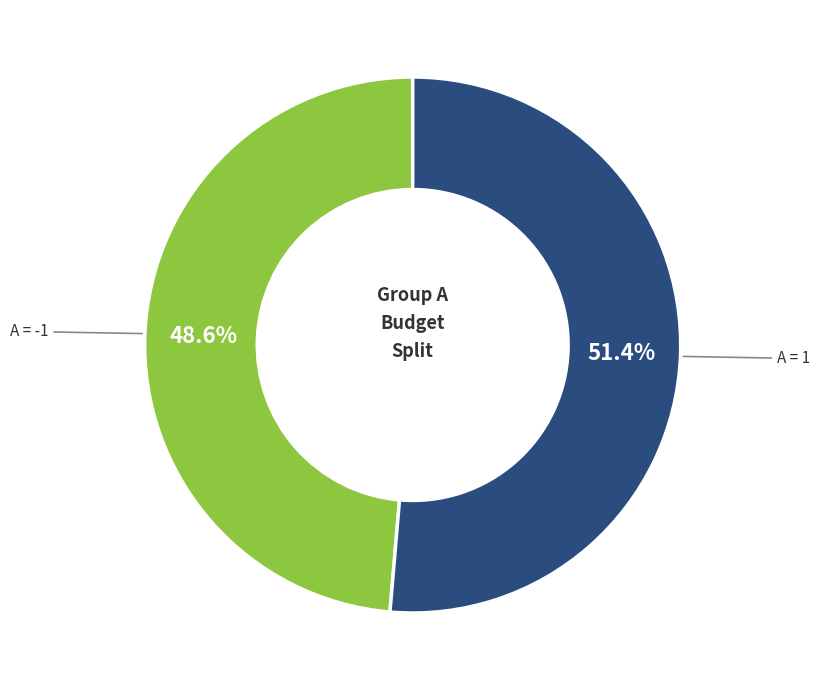

Is there a majority slice in this chart?

Yes